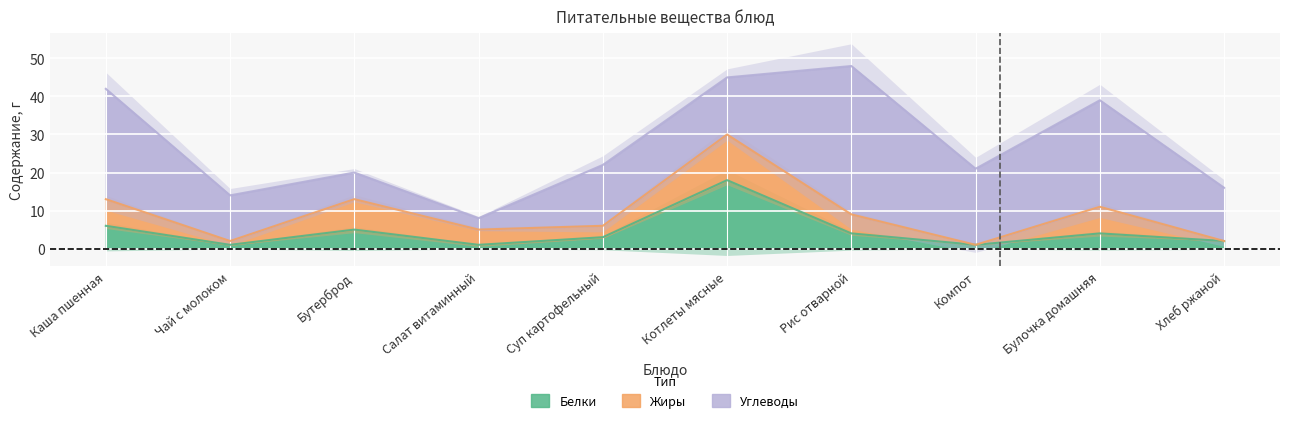

Reading right to left, what are all the values shown in this chart?

Белки: Хлеб ржаной=2	Булочка домашняя=4	Компот=1	Рис отварной=4	Котлеты мясные=18	Суп картофельный=3	Салат витаминный=1	Бутерброд=5	Чай с молоком=1	Каша пшенная=6
Жиры: Хлеб ржаной=0	Булочка домашняя=7	Компот=0	Рис отварной=5	Котлеты мясные=12	Суп картофельный=3	Салат витаминный=4	Бутерброд=8	Чай с молоком=1	Каша пшенная=7
Углеводы: Хлеб ржаной=14	Булочка домашняя=28	Компот=20	Рис отварной=39	Котлеты мясные=15	Суп картофельный=16	Салат витаминный=3	Бутерброд=7	Чай с молоком=12	Каша пшенная=29